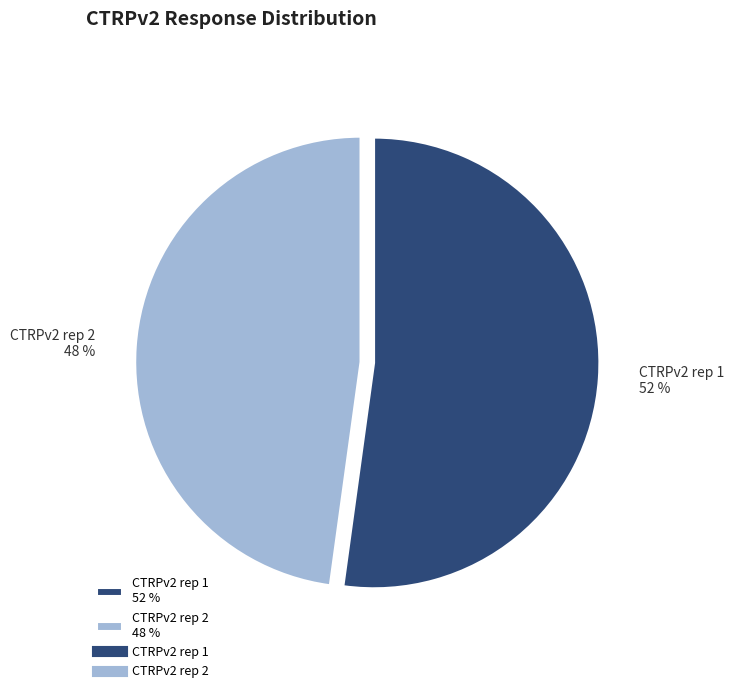

Approximately how many times larger is the value at CTRPv2 rep 2 48 % compared to CTRPv2 rep 1 52 %?

0.9